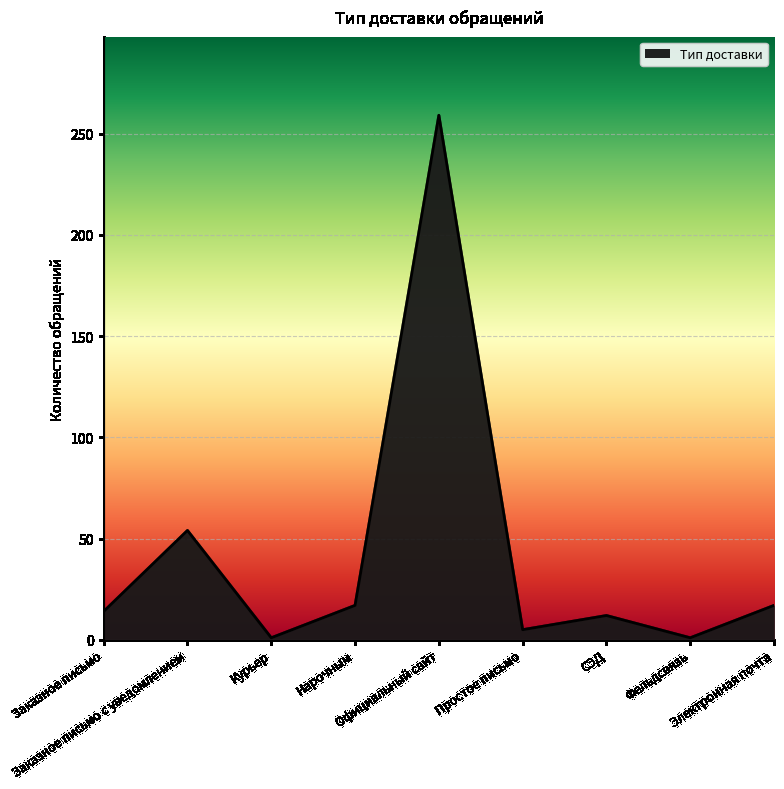

Does the chart have visible grid lines?

Yes